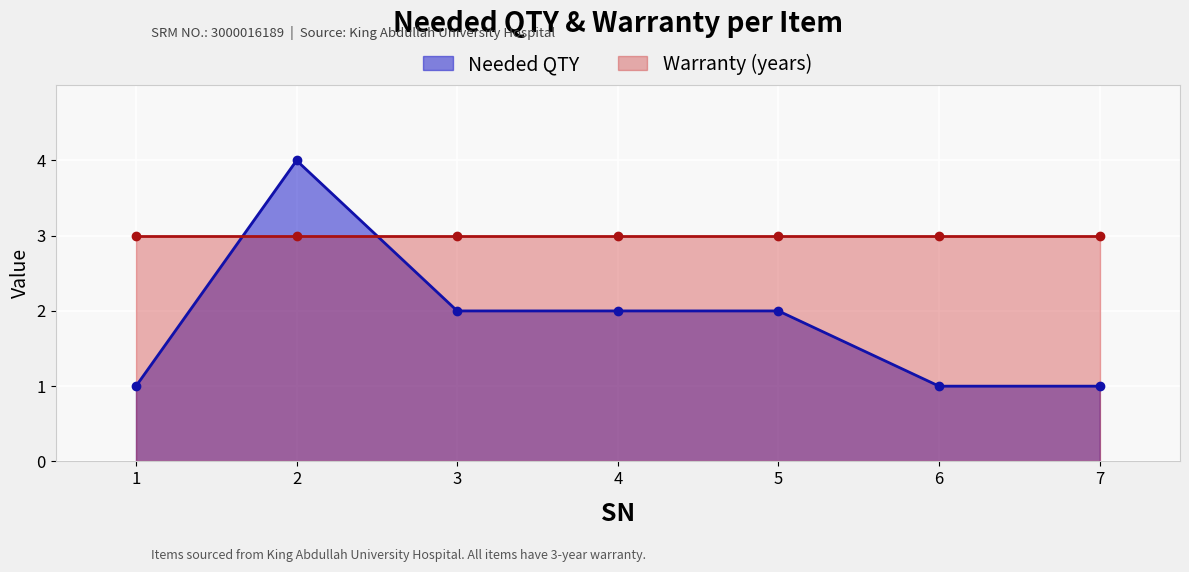

Where does the data first go above 2?

2